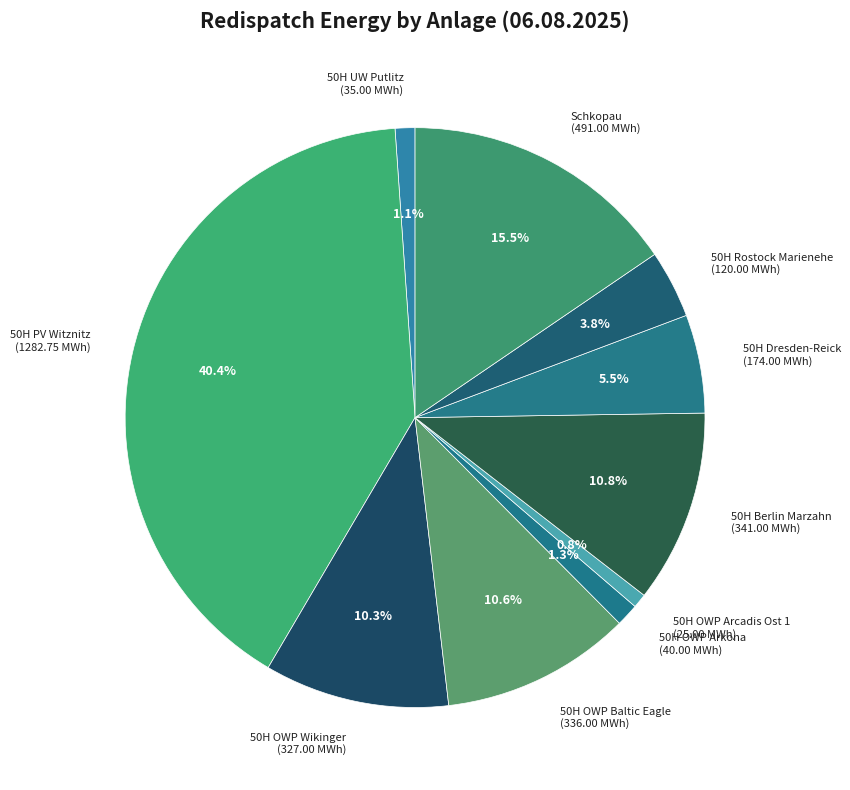

What is the total percentage of 50H Dresden-Reick and 50H OWP Wikinger?

15.8%